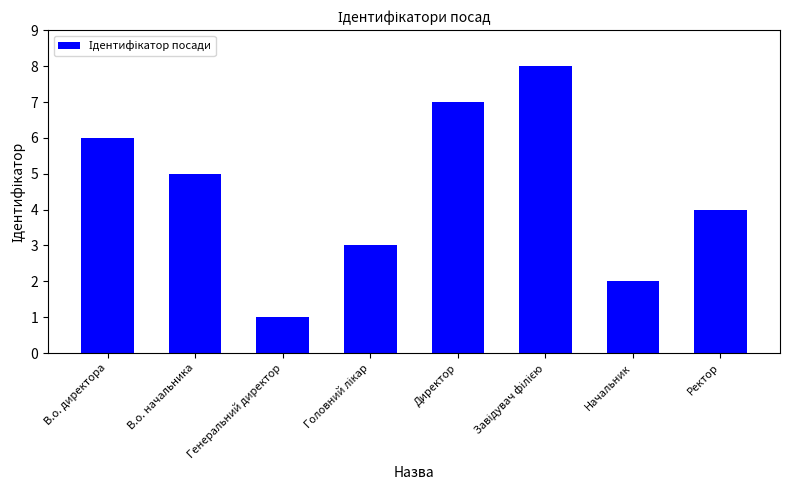

Which has a higher value, В.о. начальника or Директор?

Директор